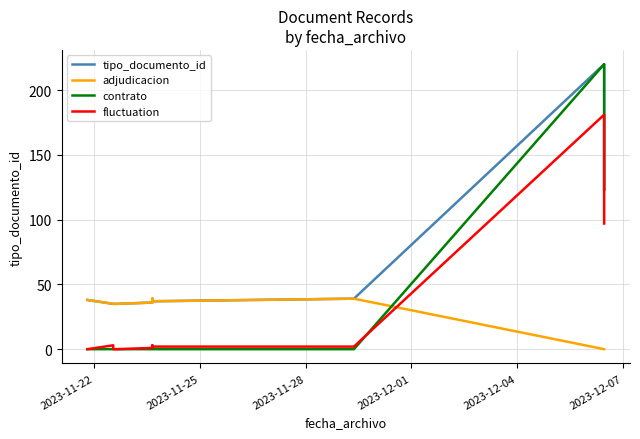

What is the minimum value for tipo_documento_id?

35